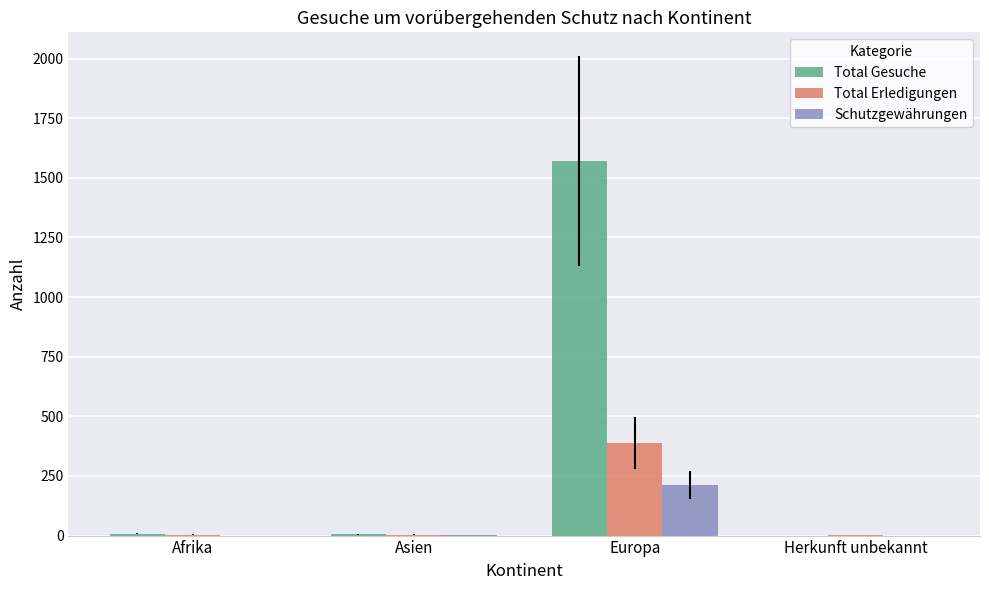

Read the Total Erledigungen value at Europa.

388